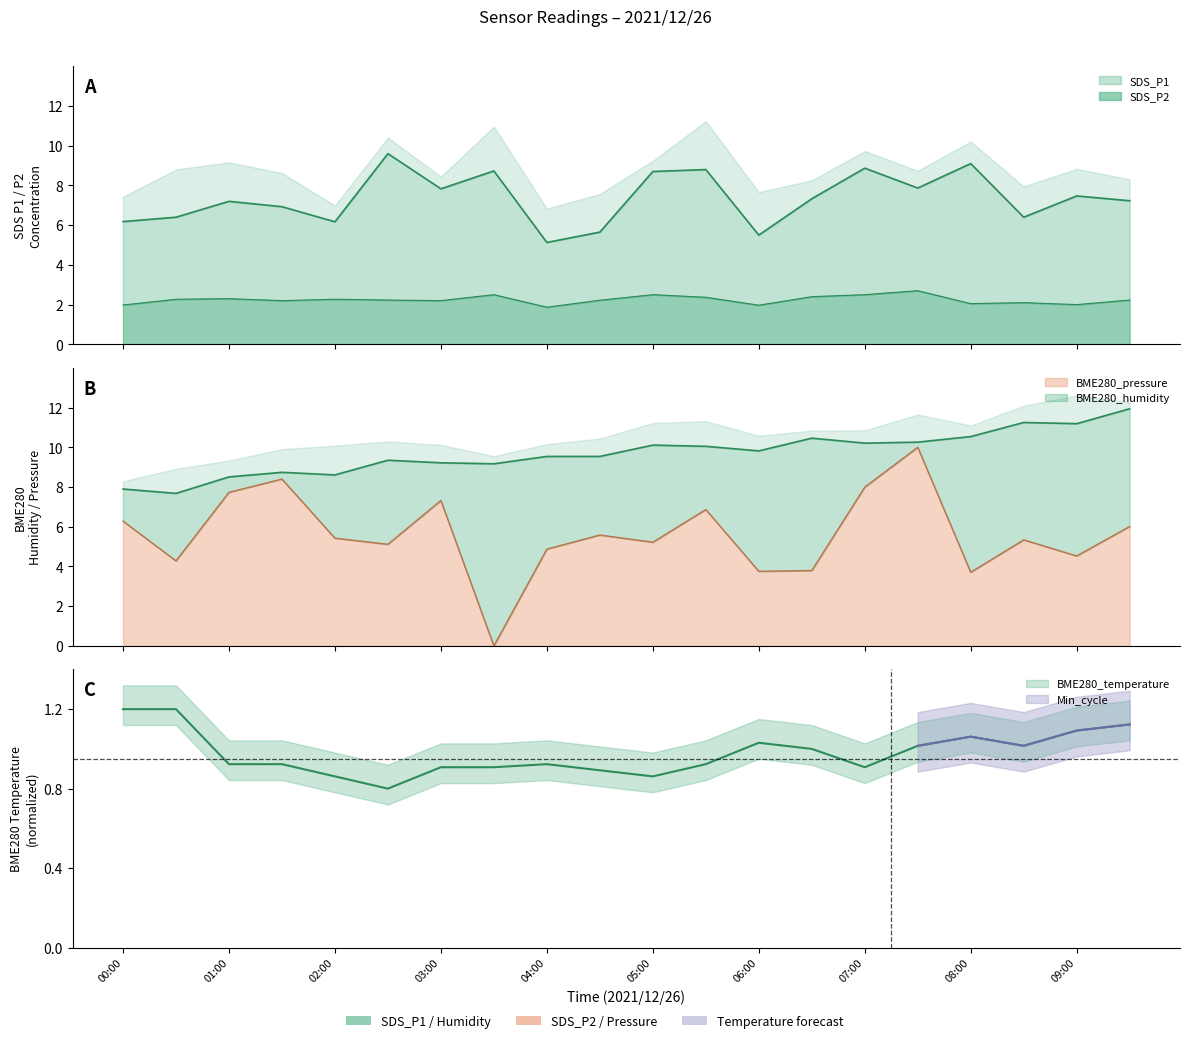

The value of BME280_temperature at 03:30 is 0.4. True or false?

False